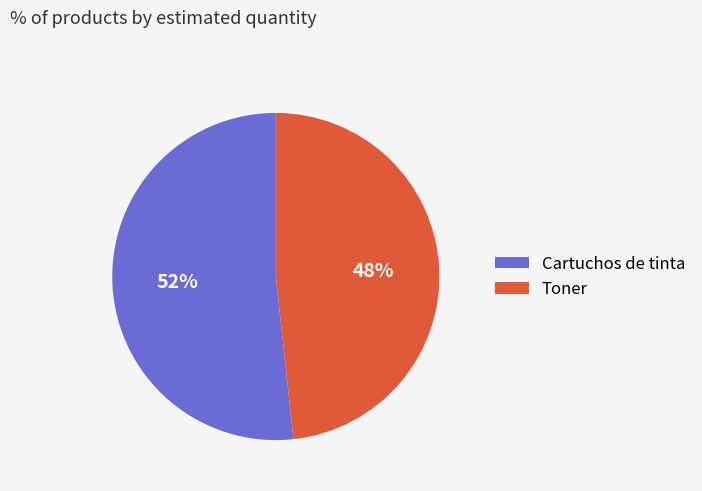

Does any single category account for the majority?

Yes